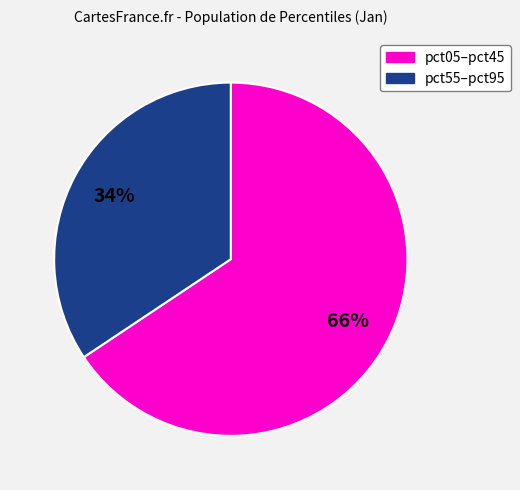

To the nearest percent, what is the average slice percentage?

50%